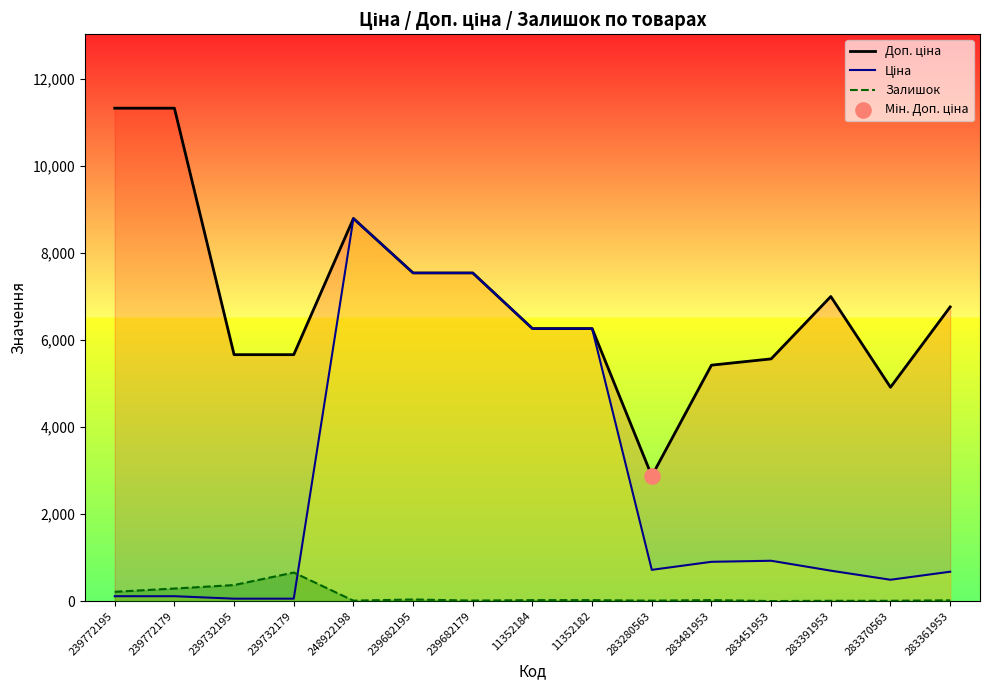

At how many categories does at least one series exceed 5440?

12